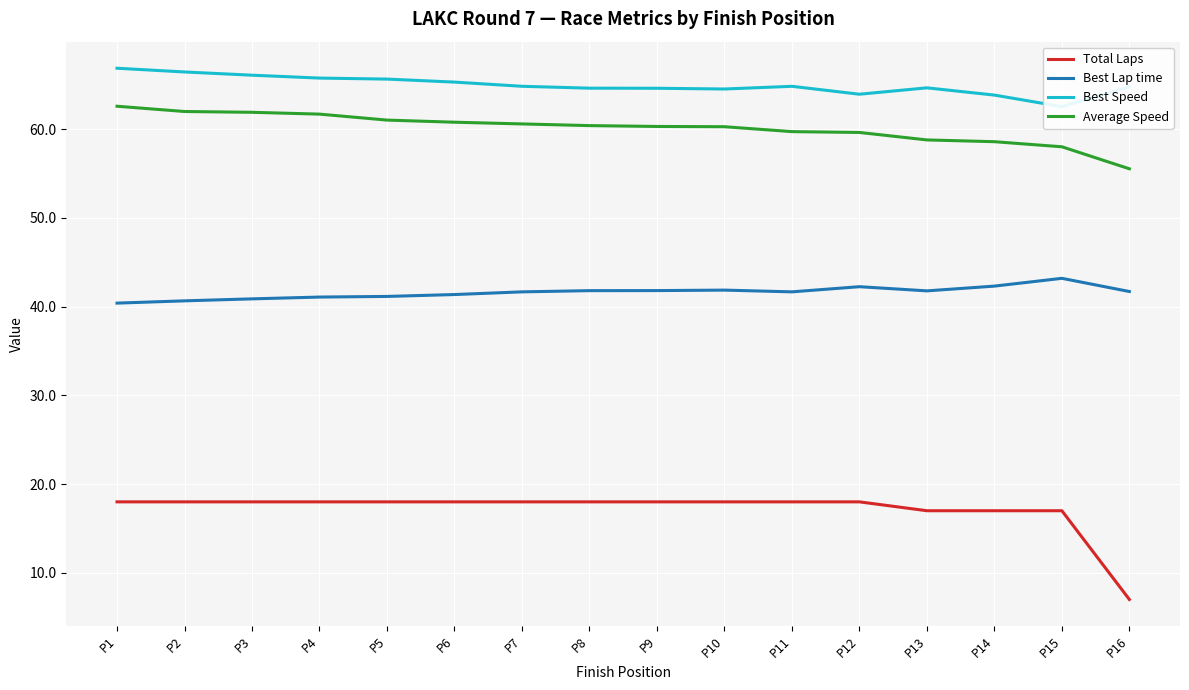

At how many categories does at least one series exceed 13?

16